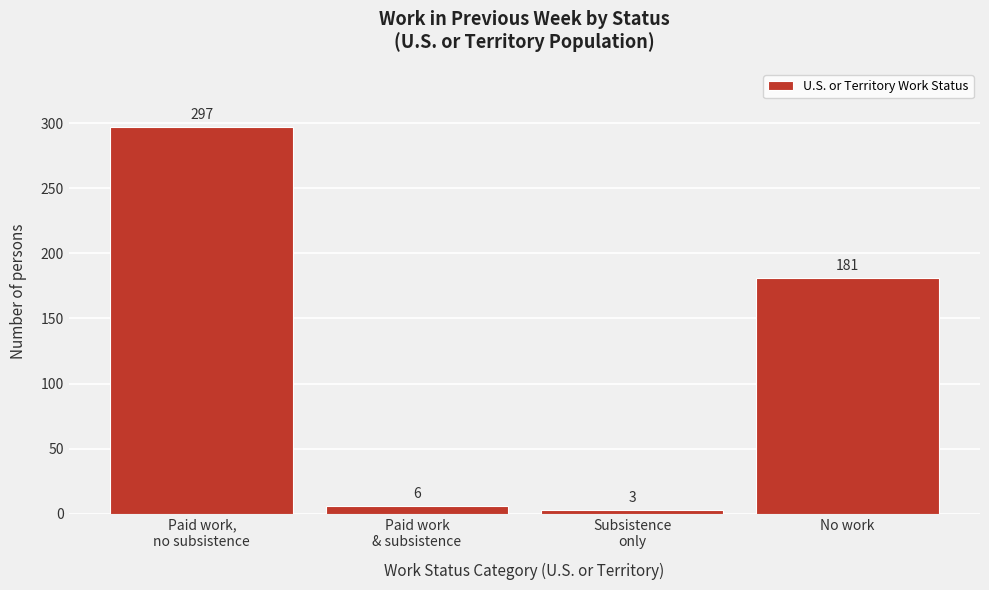

Reading left to right, list all the values displayed in this chart.

297	6	3	181